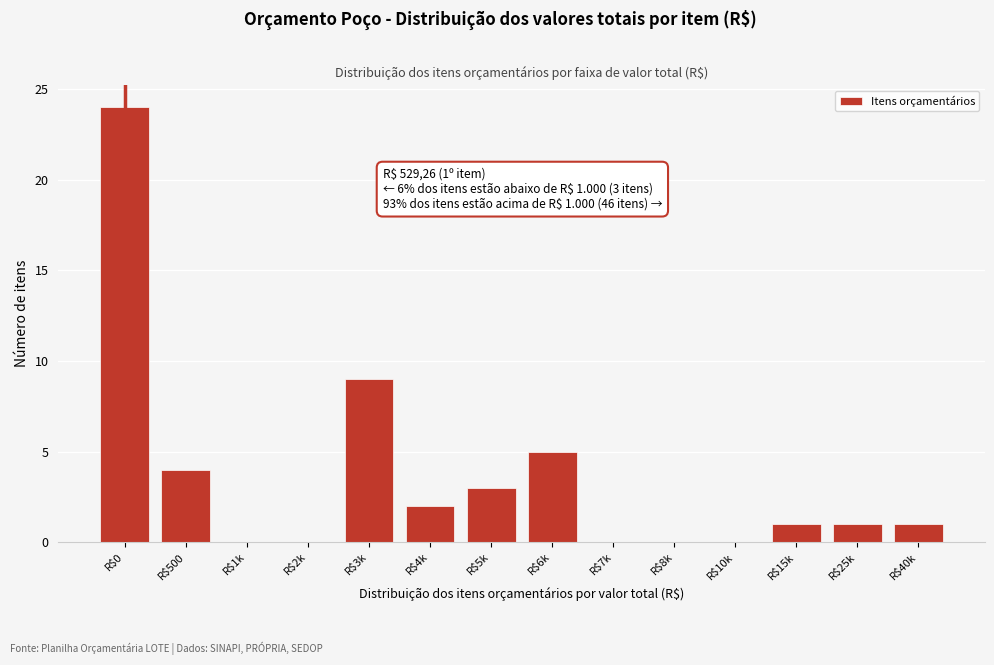

What is the sum of all values?

50